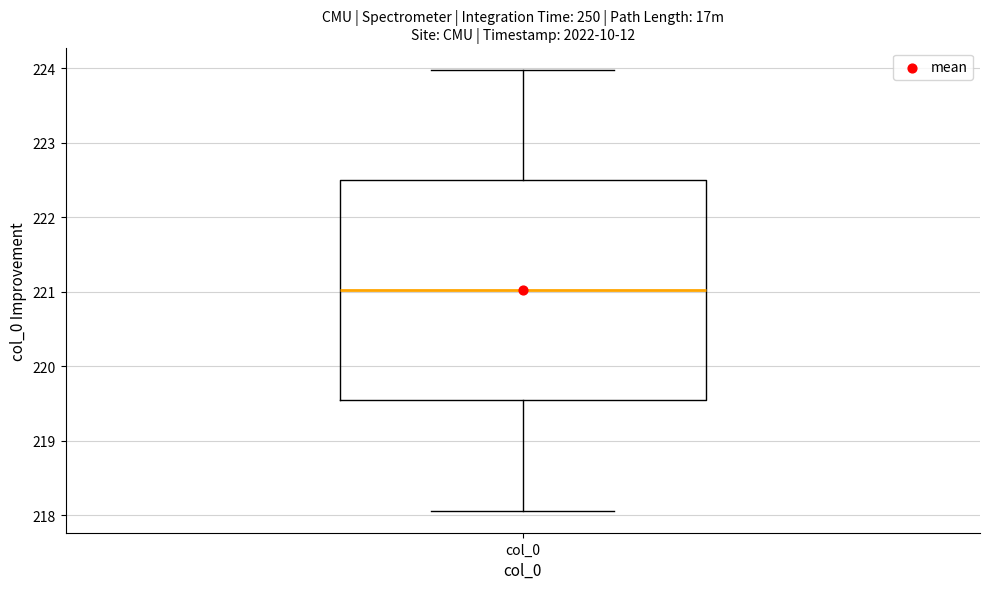

Where does the upper whisker of the box for col_0 end on the y-axis? The values are not printed on the chart, so give them approximately, as read against the axis.

224.0